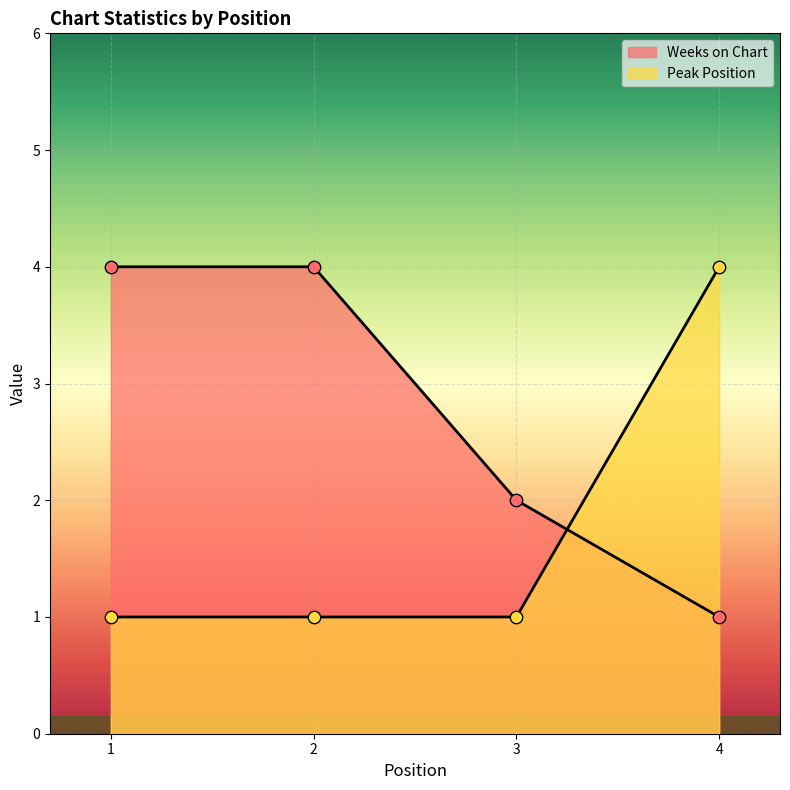

Which series reaches the maximum Y coordinate?

Weeks on Chart